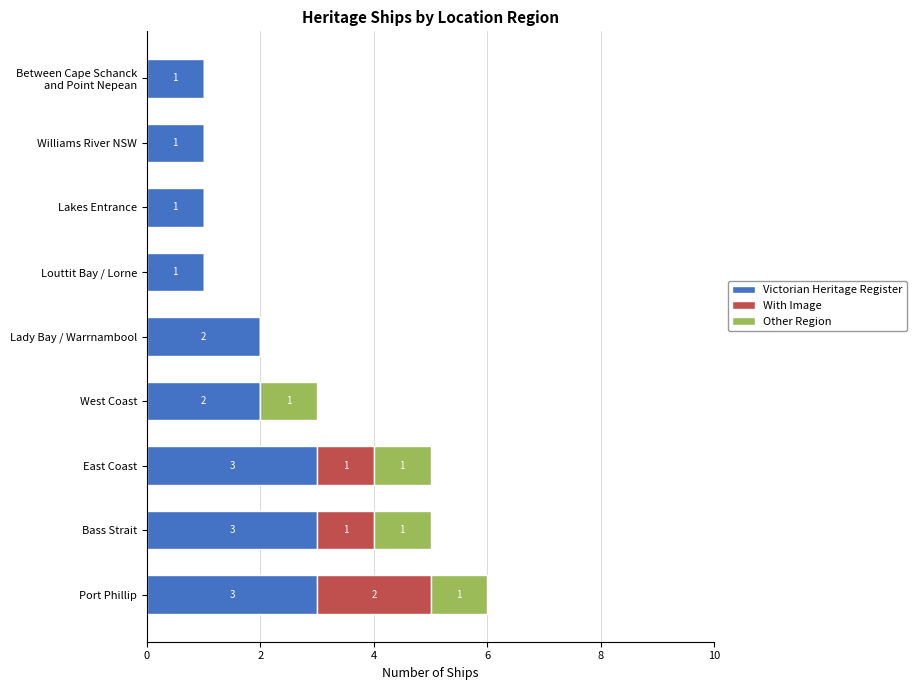

True or false: Victorian Heritage Register has a value of 2 at Lady Bay / Warrnambool.

True